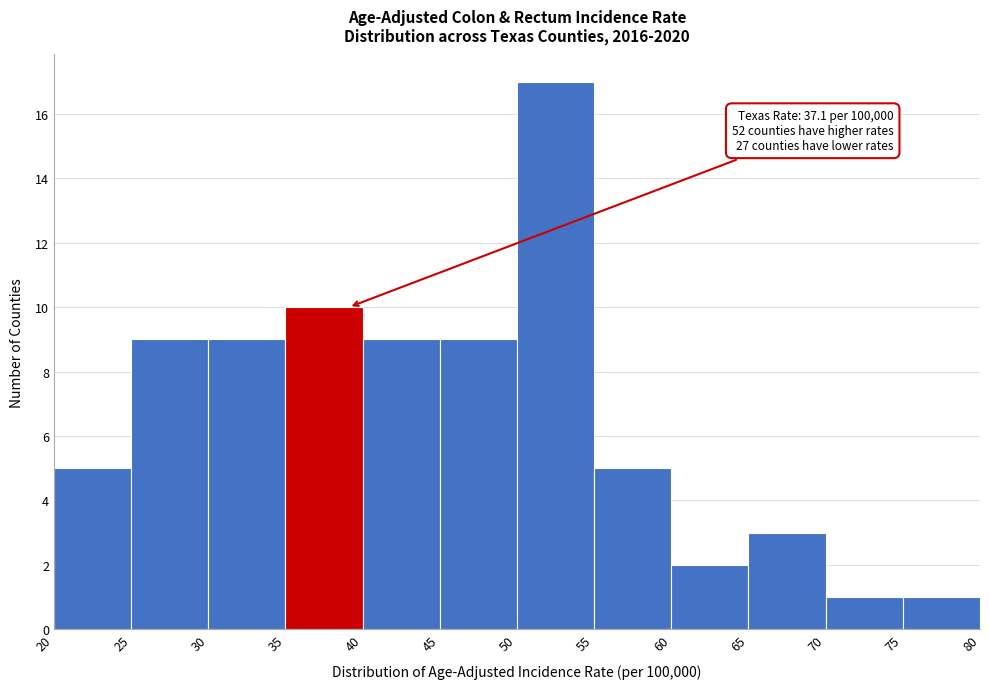

Which range on the x-axis has the tallest bar?

50 to 55